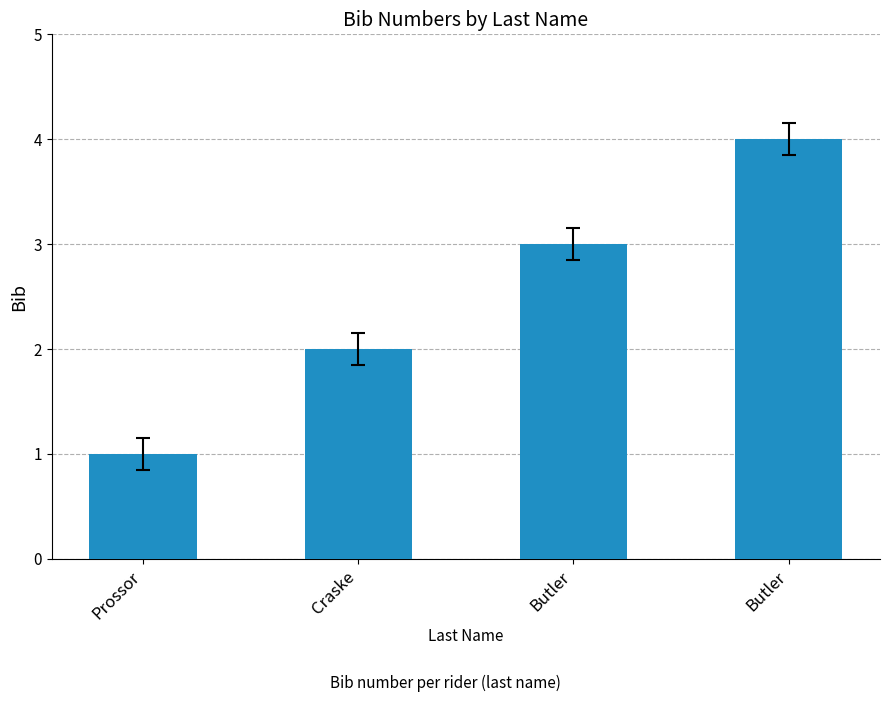

True or false: the data shows 4 at Butler.

True